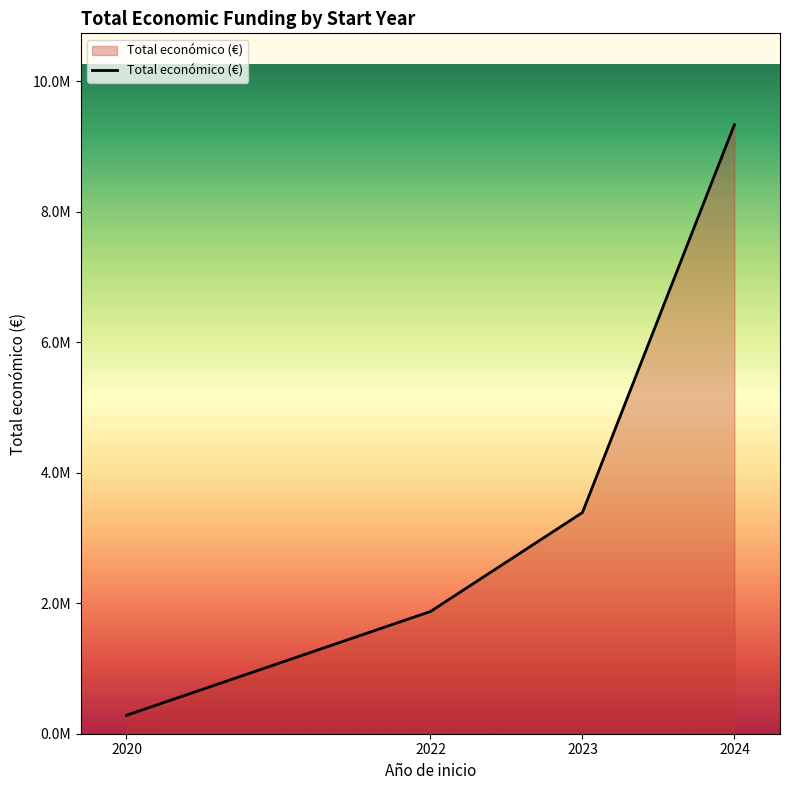

Rank the categories by value from highest to lowest.

2024, 2023, 2022, 2020